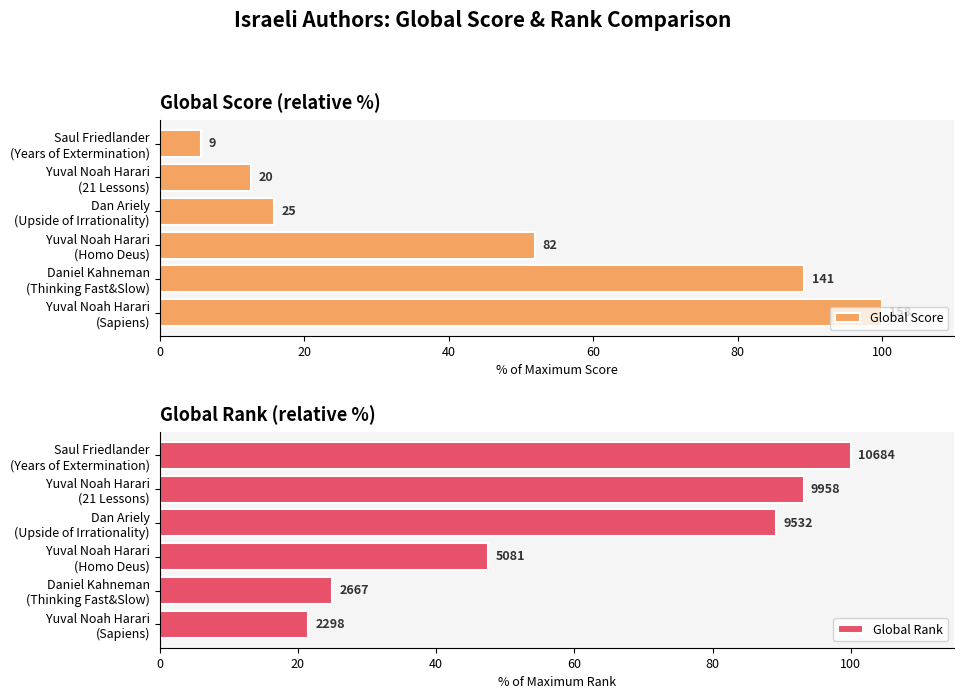

True or false: Global Rank has a value of 25.0 at Daniel Kahneman (Thinking Fast&Slow).

True